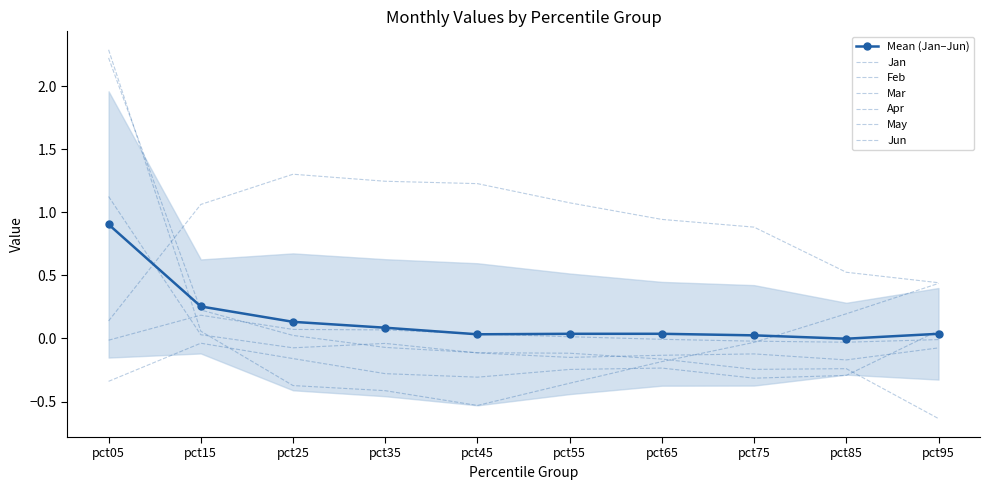

Which series has the largest total across all categories?

May